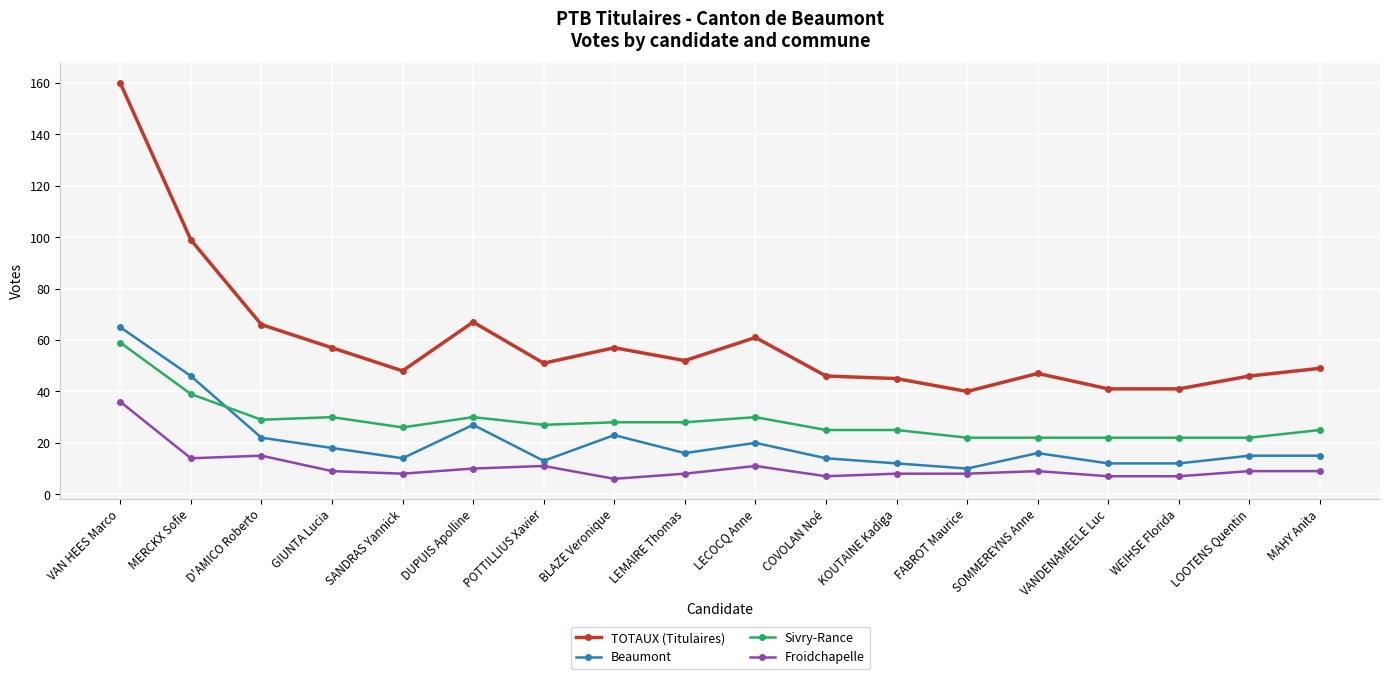

The value of Beaumont at VANDENAMEELE Luc is 12. True or false?

True